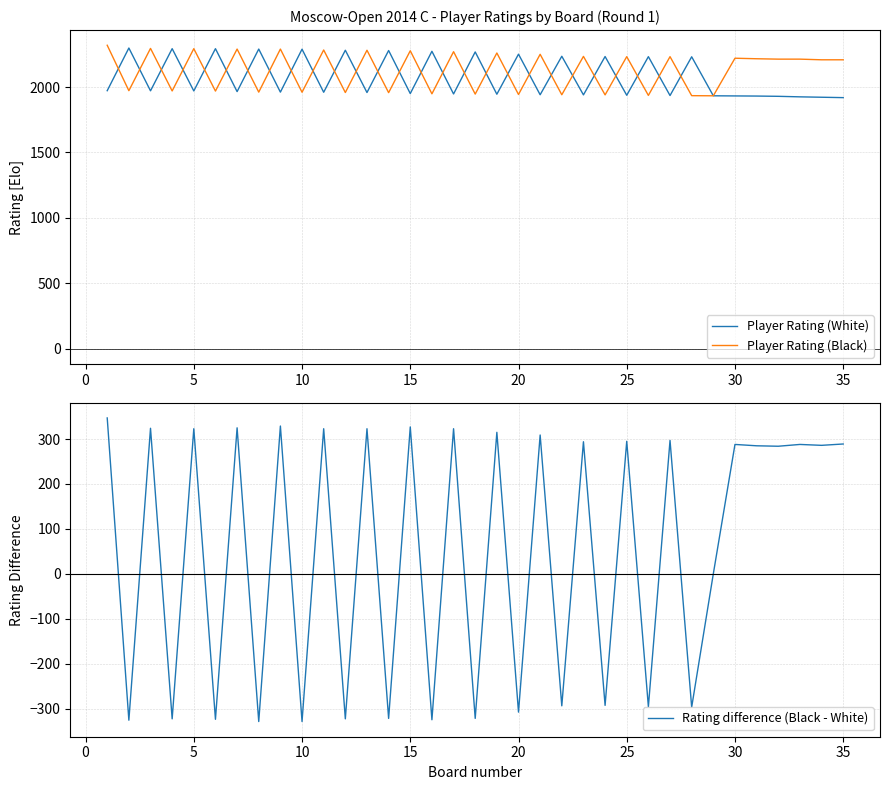

What is the lowest value of the Player Rating (Black) series?

1933